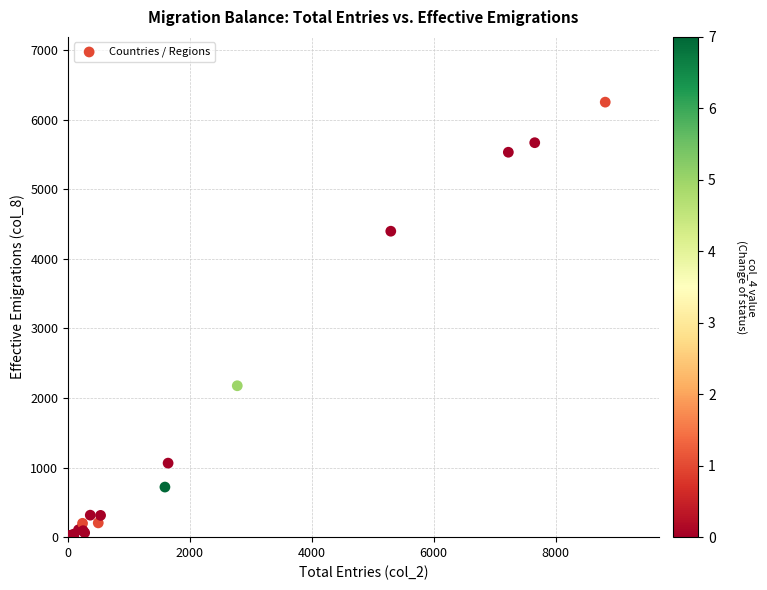

What Y value in the scatter plot is closest to 3133?

2176